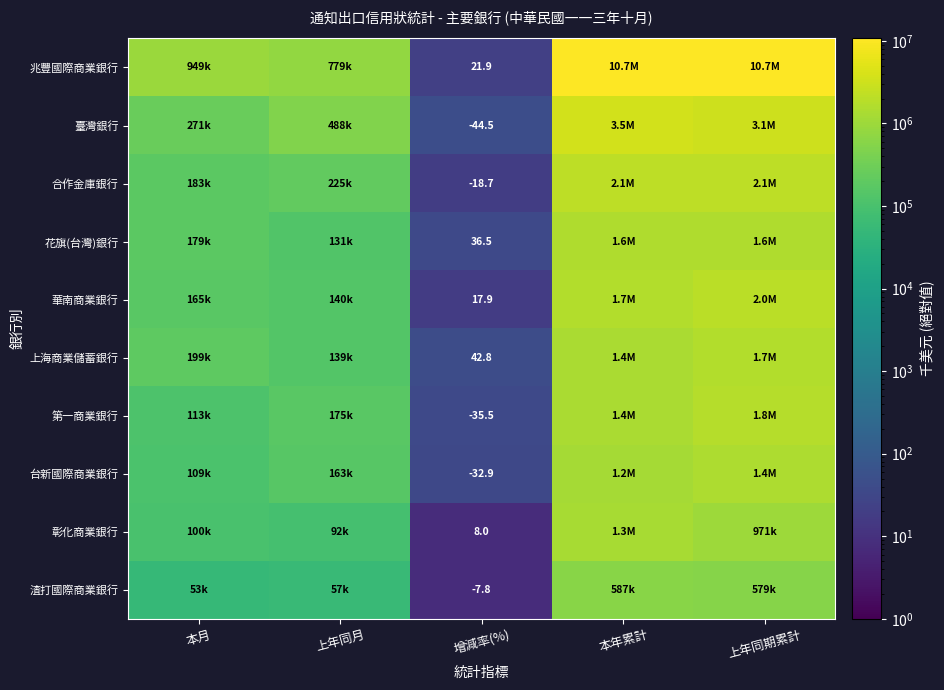

Is it true that 第一商業銀行 equals -17.4 at 增減率(%)?

False